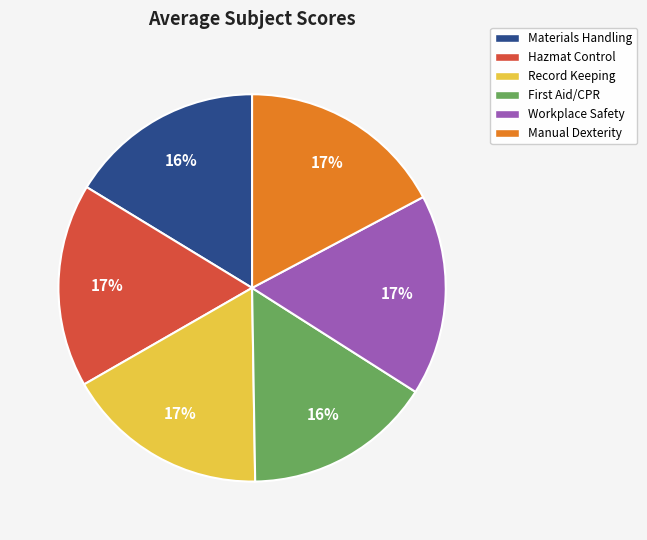

To the nearest percent, what is the average slice percentage?

17%